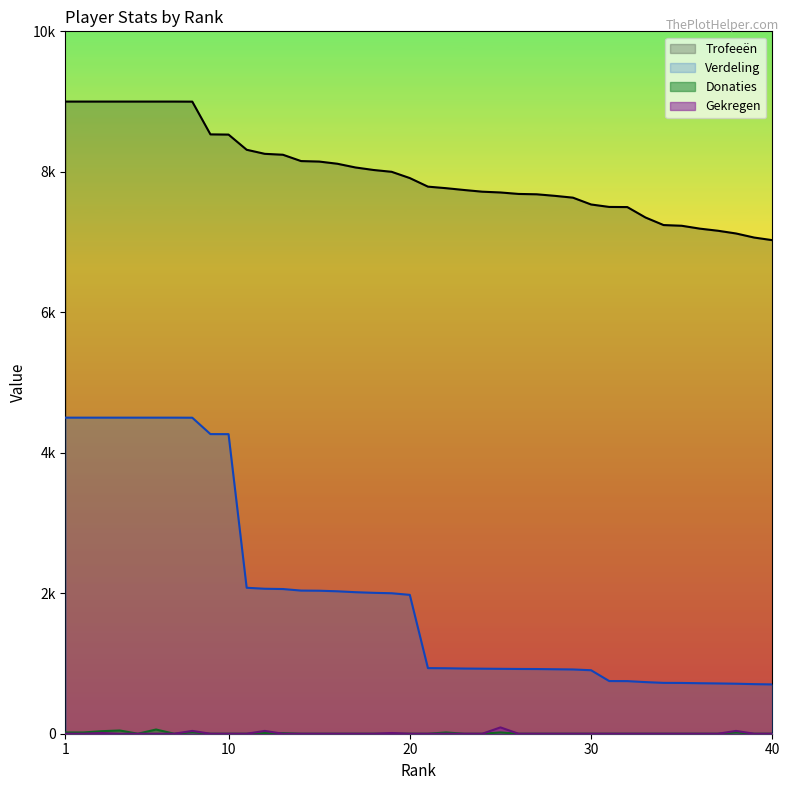

Which series changed the most between 23 and 36?

Trofeeën